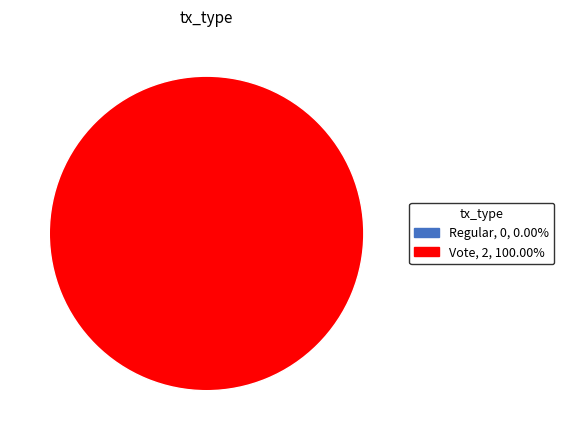

How many slices are in this pie chart?

2